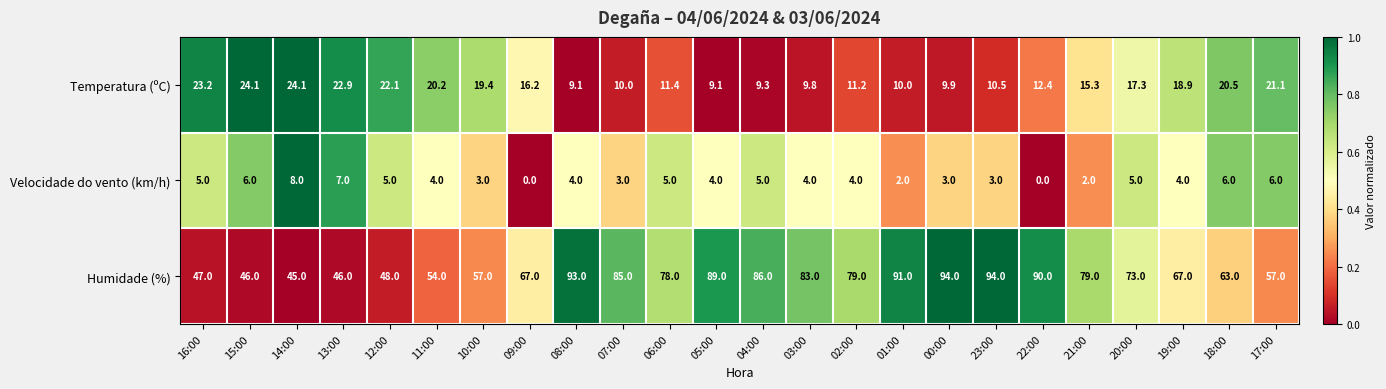

Which series changed the most between 02:00 and 21:00?

Temperatura (ºC)